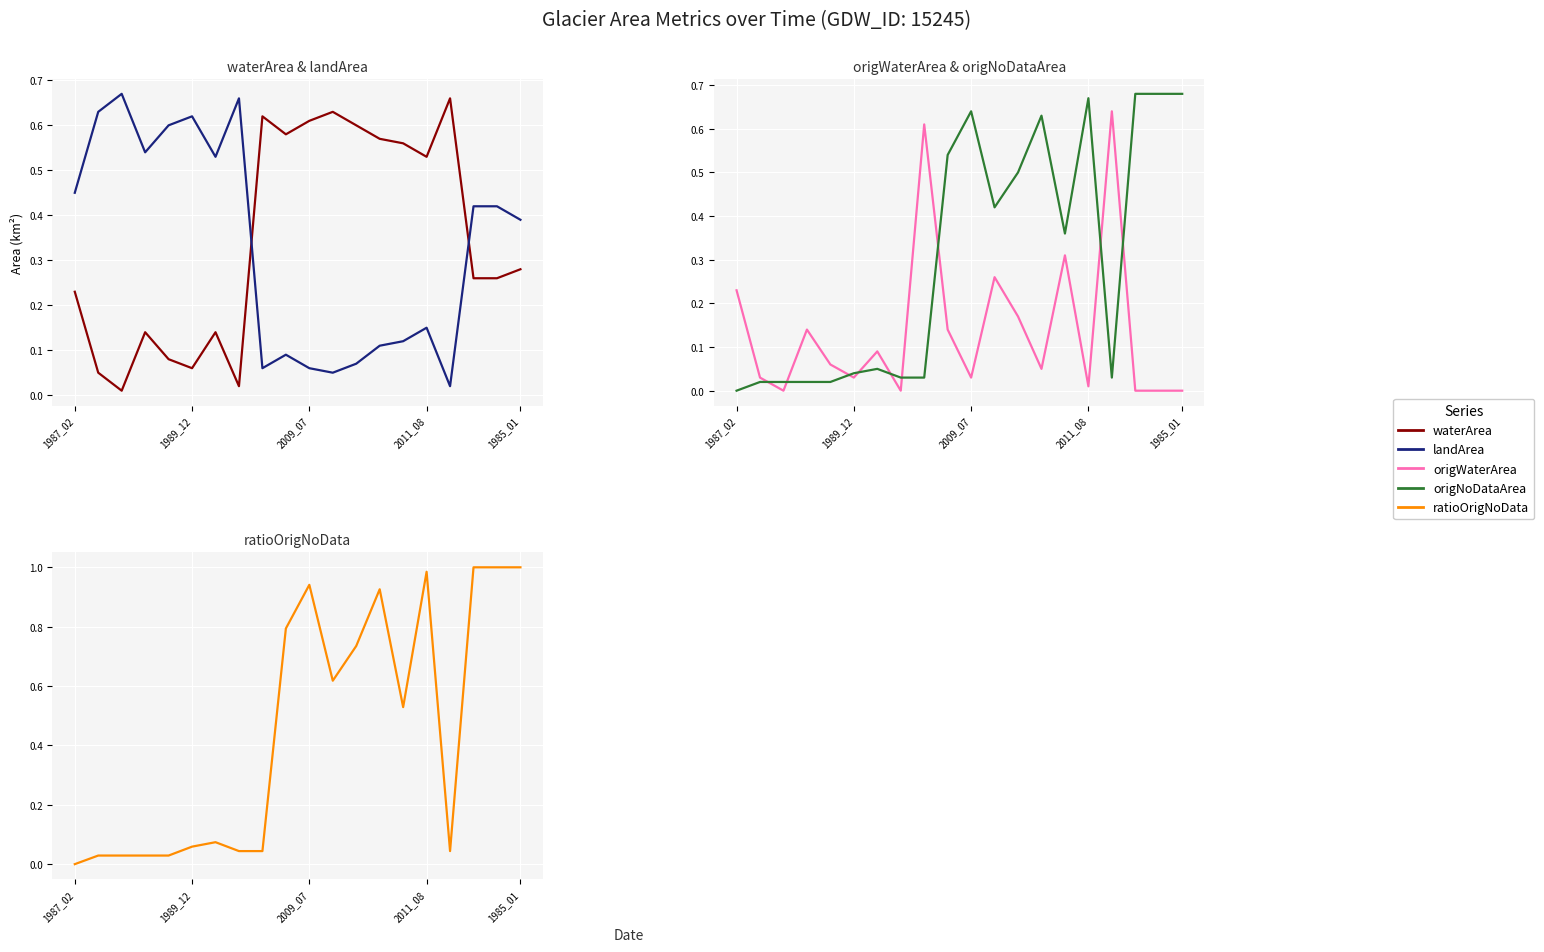

At which label does ratioOrigNoData reach its minimum?

1987_02